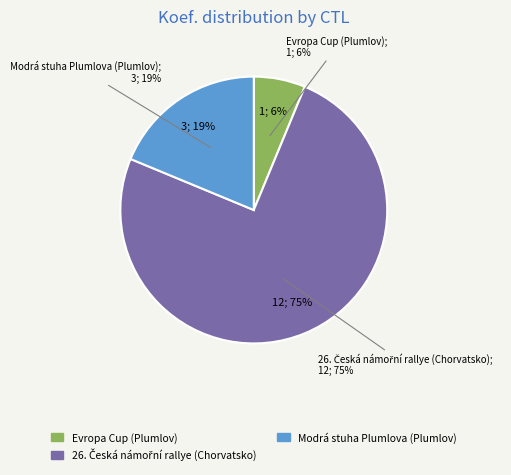

Does 227021 account for over 50% of the chart?

Yes